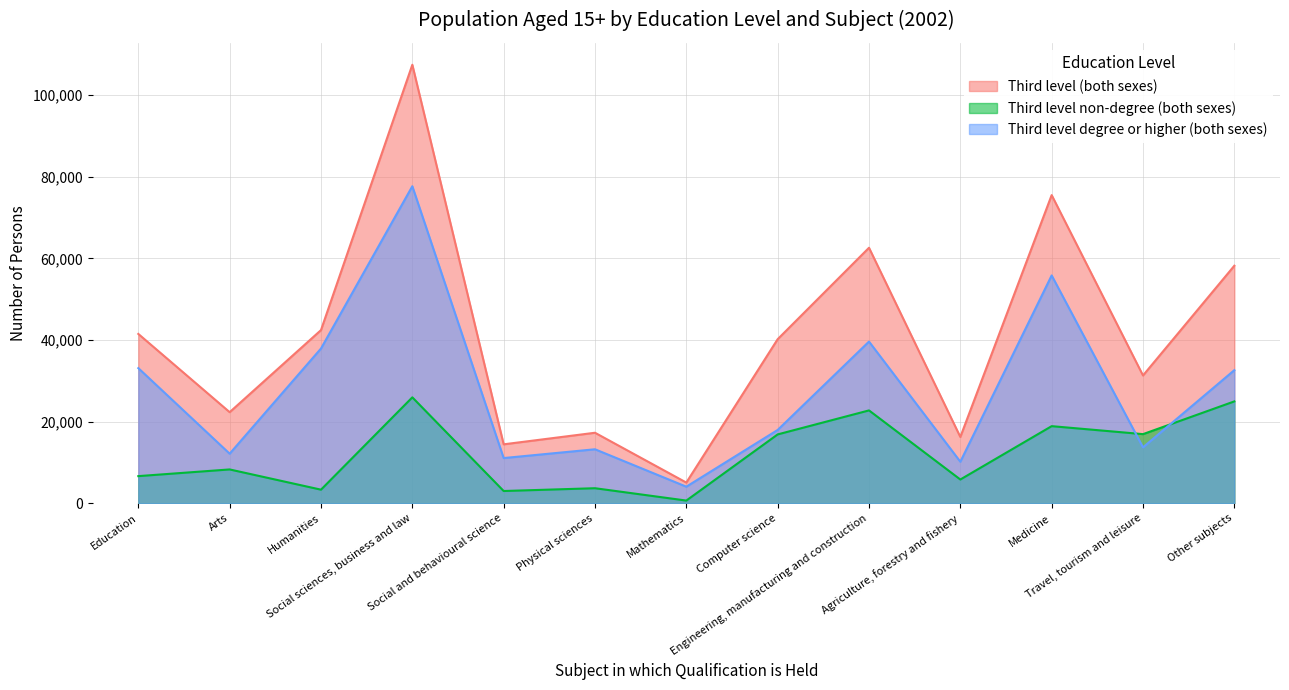

True or false: Third level degree or higher (both sexes) and Third level (both sexes) intersect in this chart.

False